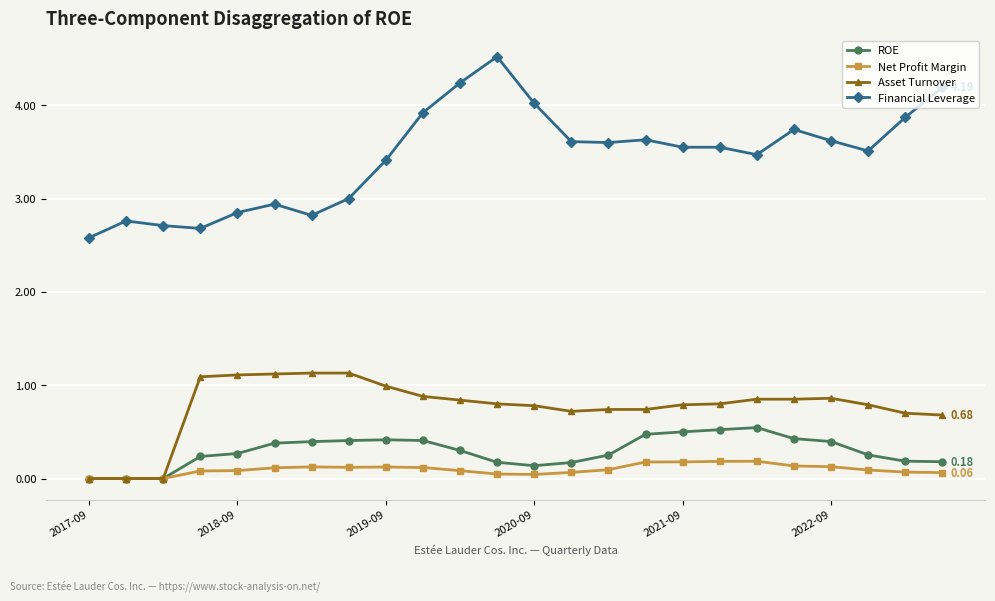

Which series has the widest spread of values?

Financial Leverage